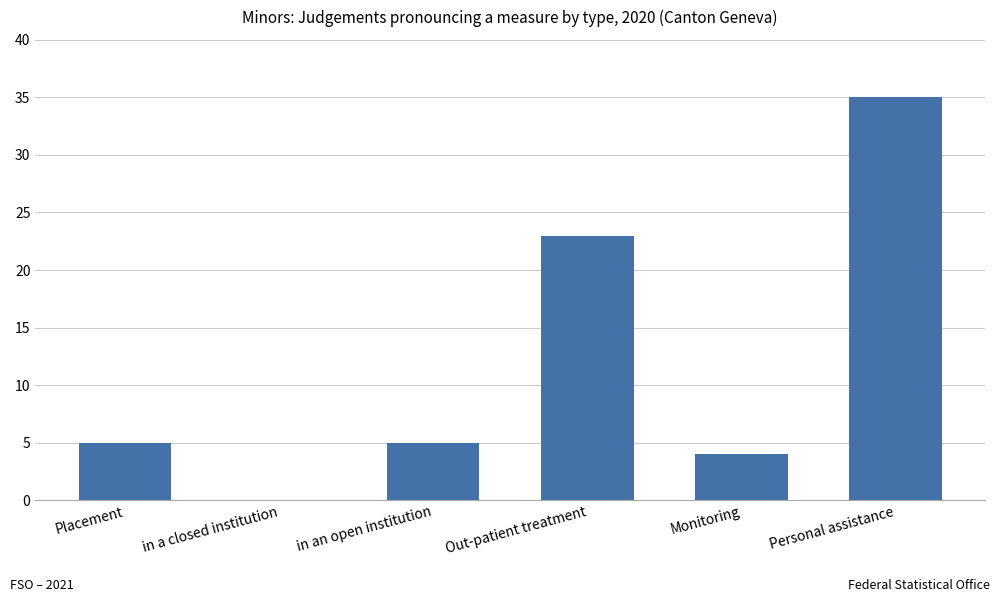

Is it true that the value at in an open institution is 5?

True